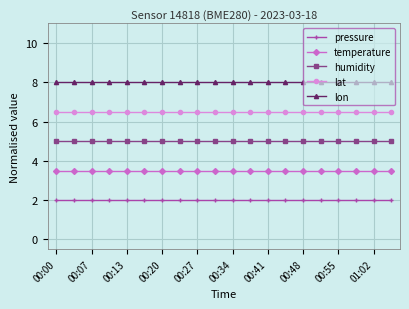

What is the minimum value for humidity?

5.0